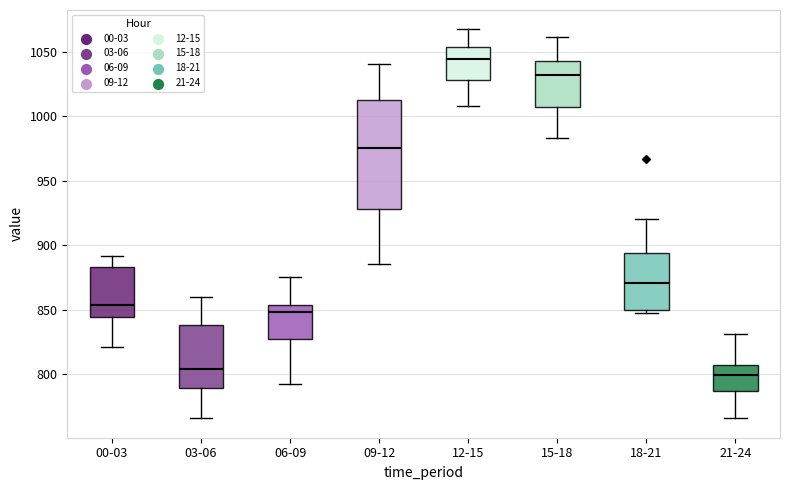

Reading left to right, read every box against the y-axis: the position of its median line, the range the box covers, and the ends of its whiskers. The values are not printed on the chart, so give them approximately, as read against the axis.

00-03: median 855, box 845 to 885, whiskers 820 to 890
03-06: median 805, box 790 to 840, whiskers 765 to 860
06-09: median 850, box 830 to 855, whiskers 790 to 875
09-12: median 975, box 930 to 1015, whiskers 885 to 1040
12-15: median 1045, box 1030 to 1055, whiskers 1010 to 1065
15-18: median 1030, box 1005 to 1045, whiskers 985 to 1060
18-21: median 870, box 850 to 895, whiskers 845 to 920
21-24: median 800, box 785 to 810, whiskers 765 to 830